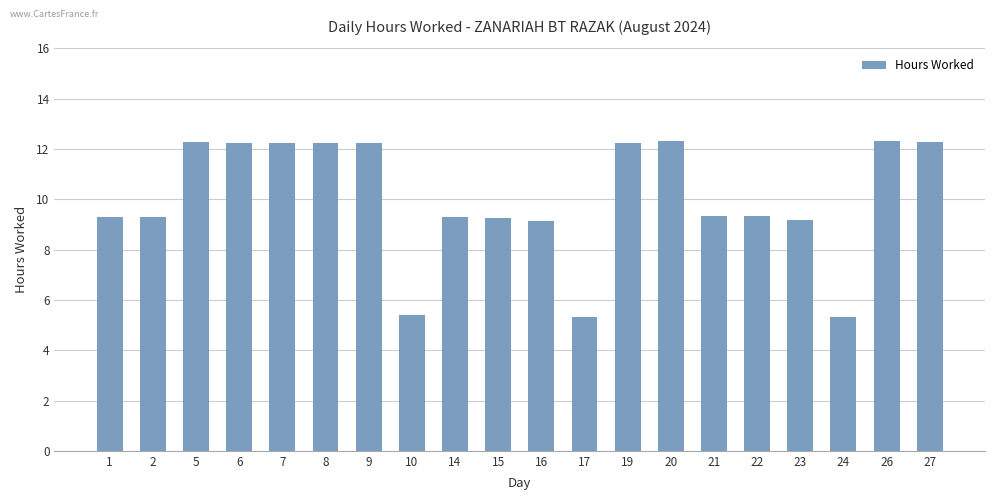

What is the greatest value displayed?

12.3